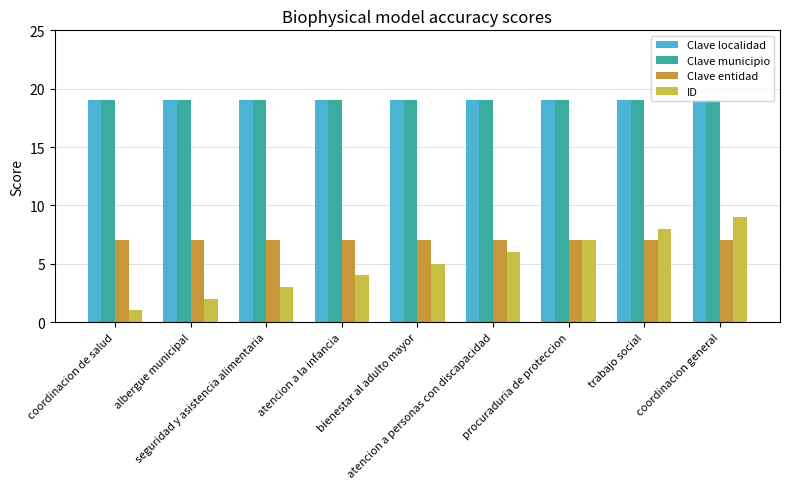

What is the total value across all series at bienestar al adulto mayor?

50